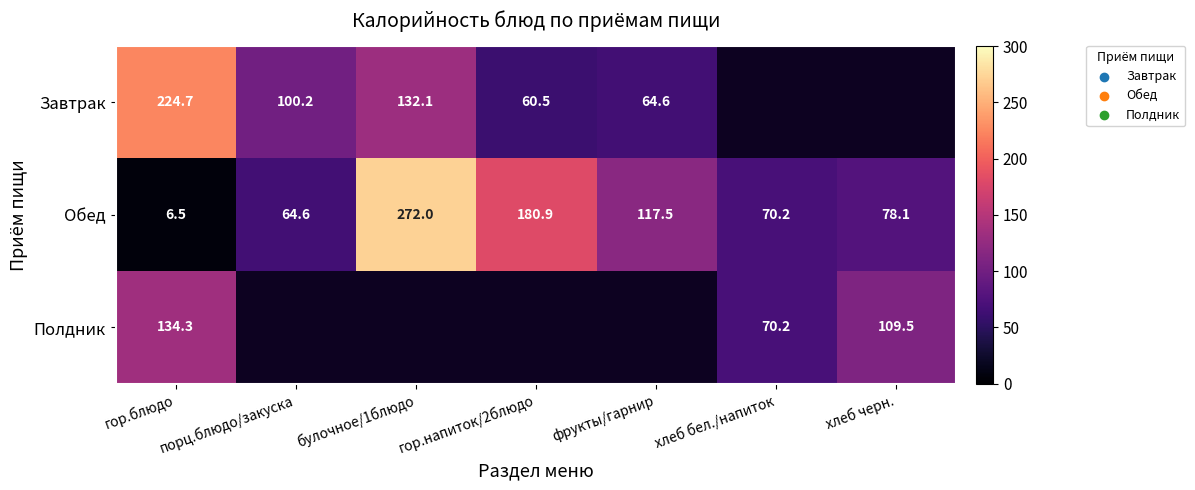

What is the sum of the Обед values at хлеб черн. and гор.напиток/2блюдо?

259.0